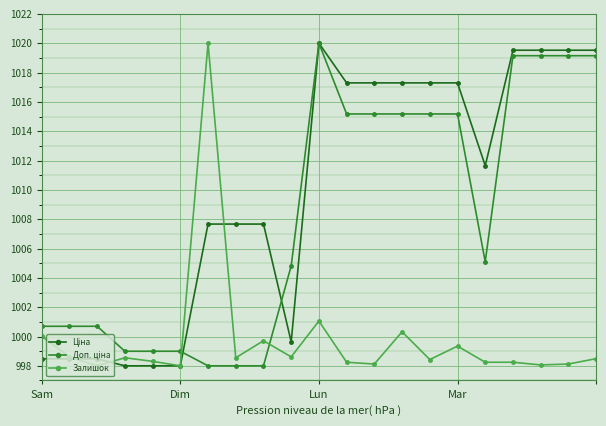

What is the maximum value shown in the chart?

1020.0